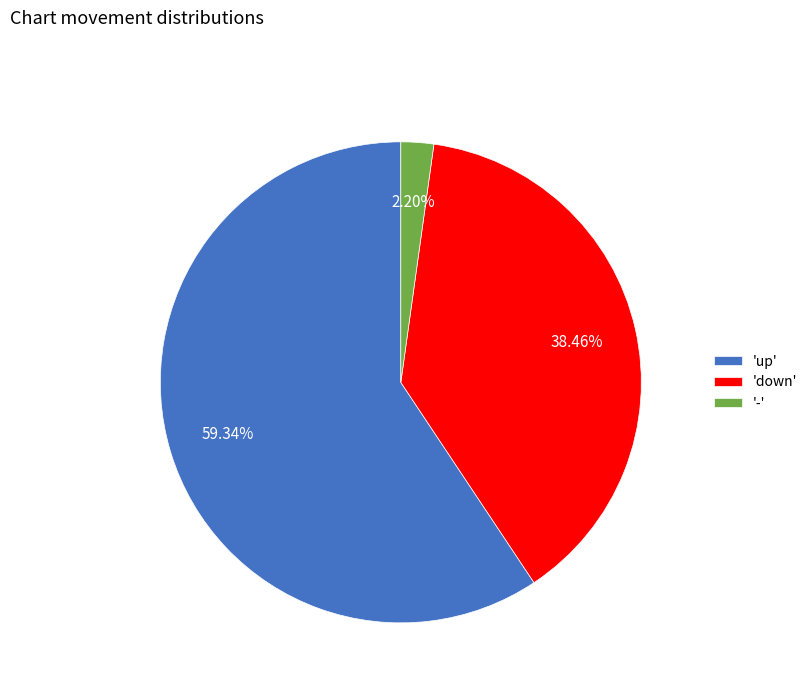

How many segments does this pie chart have?

3